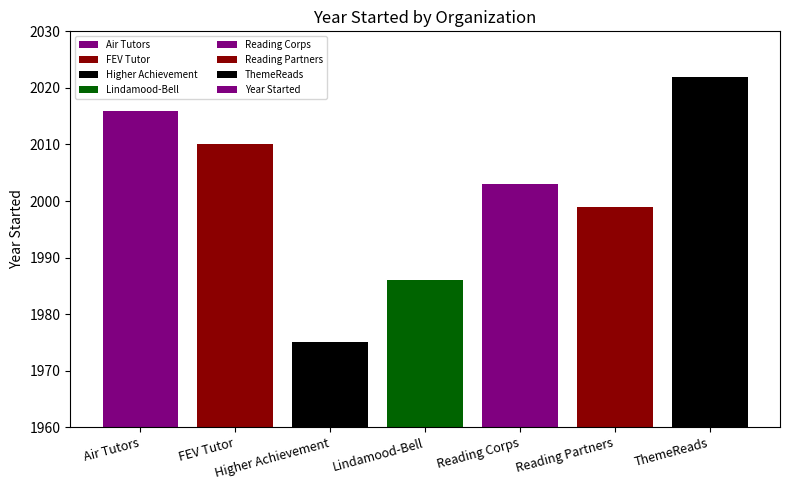

The chart shows a value of 2010 at FEV Tutor. True or false?

True